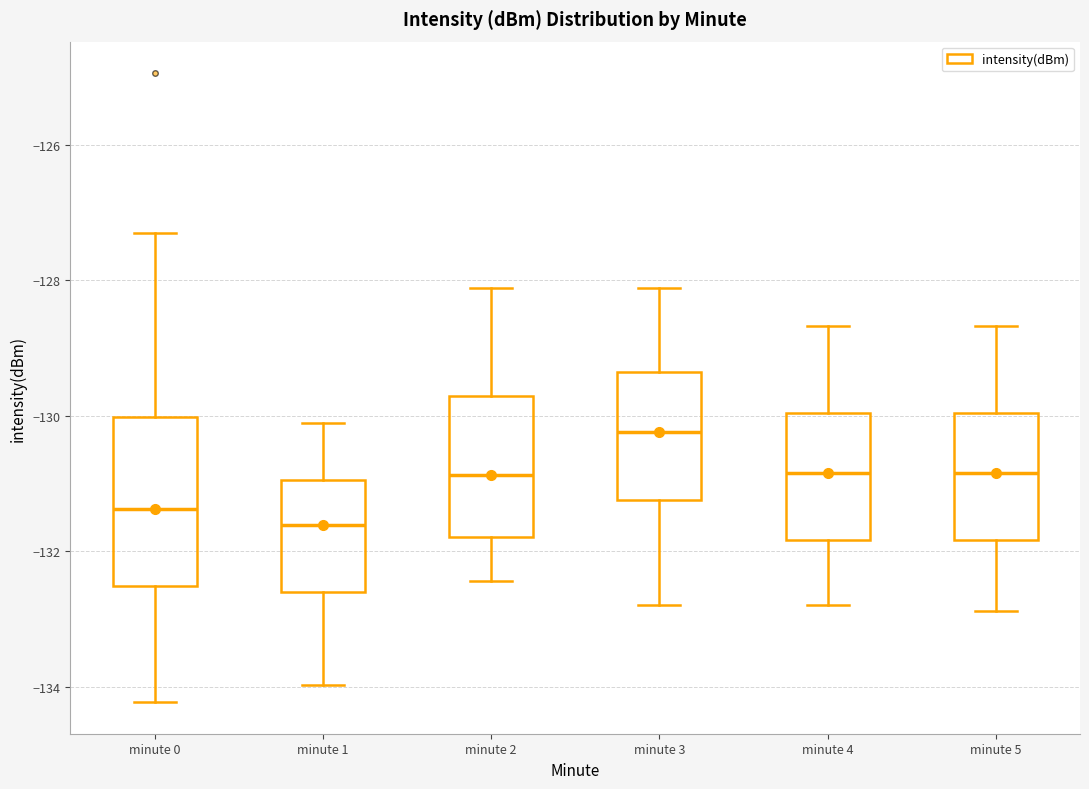

Which box's median line is the lowest?

minute 1